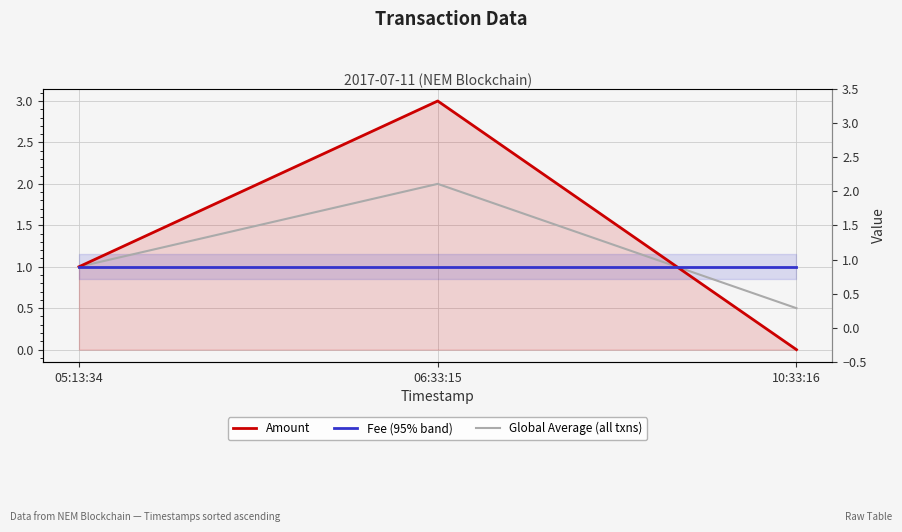

Rank the categories by Global Average (all txns) value from lowest to highest.

10:33:16, 05:13:34, 06:33:15